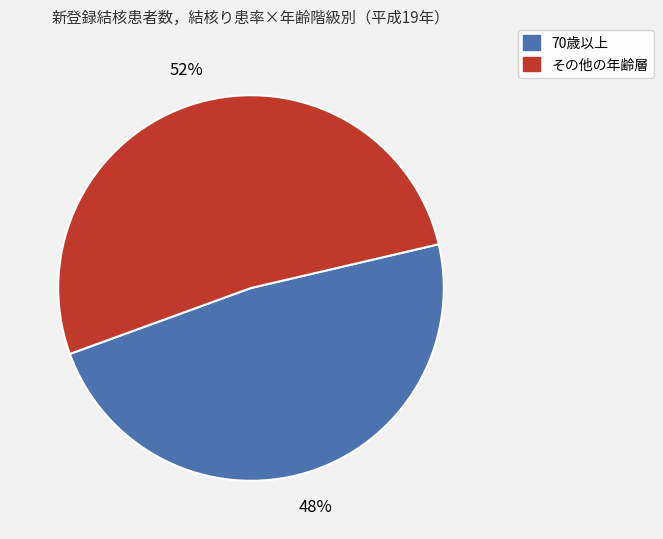

Is there a majority slice in this chart?

Yes